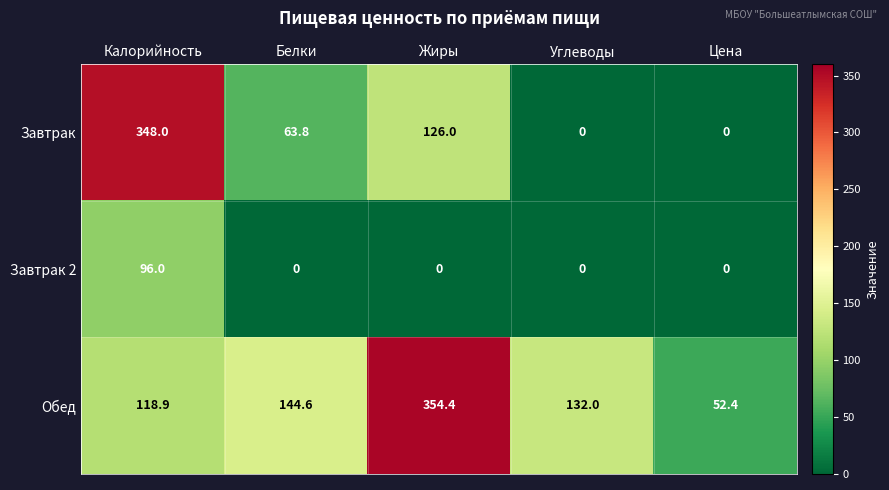

List the series in order of their peak value, lowest first.

Завтрак 2, Завтрак, Обед